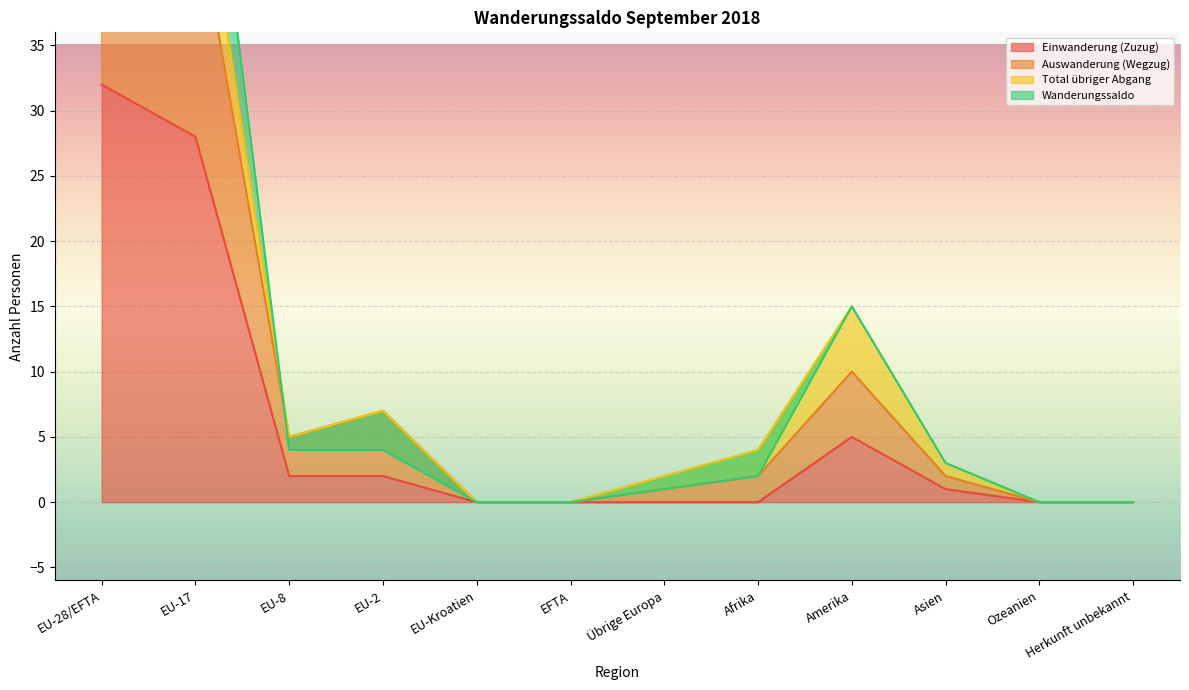

True or false: Auswanderung (Wegzug) has more than 1 interior local peaks.

True